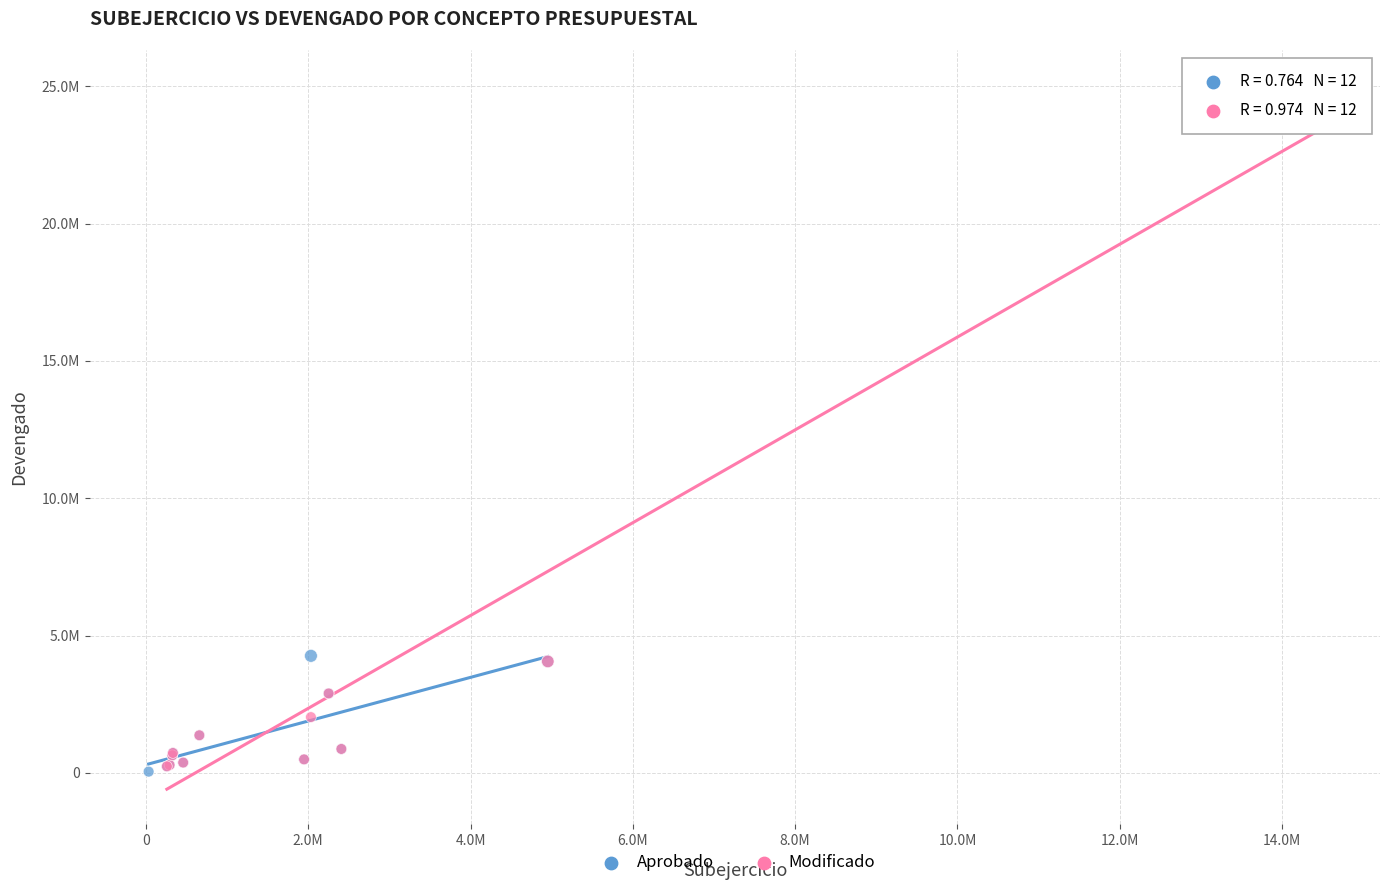

What are all the series names shown in the legend?

Aprobado, Modificado